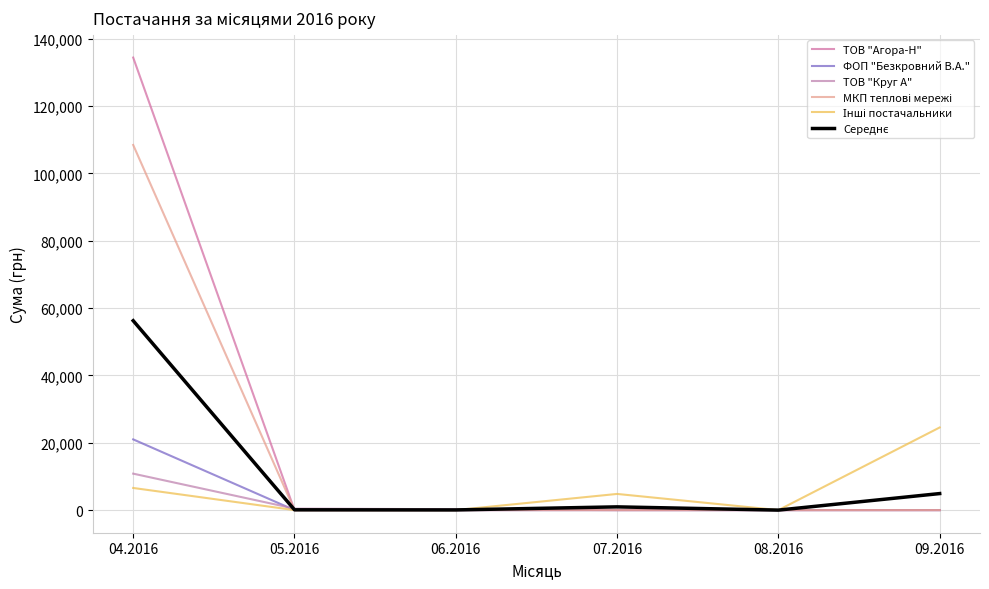

True or false: ФОП "Безкровний В.А." and МКП теплові мережі intersect in this chart.

False